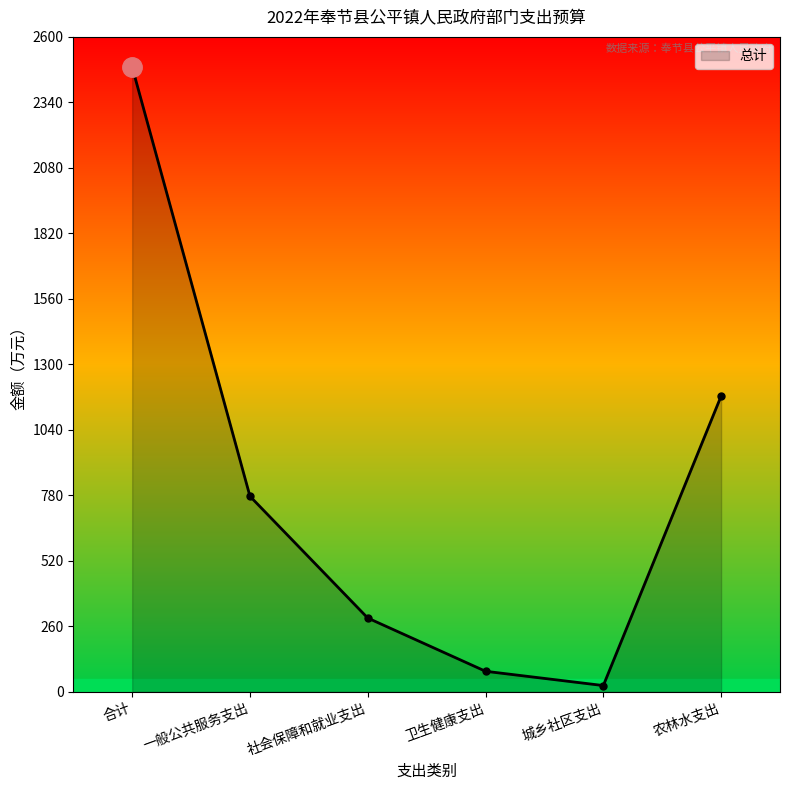

What is the change in value from 一般公共服务支出 to 卫生健康支出?

-694.8